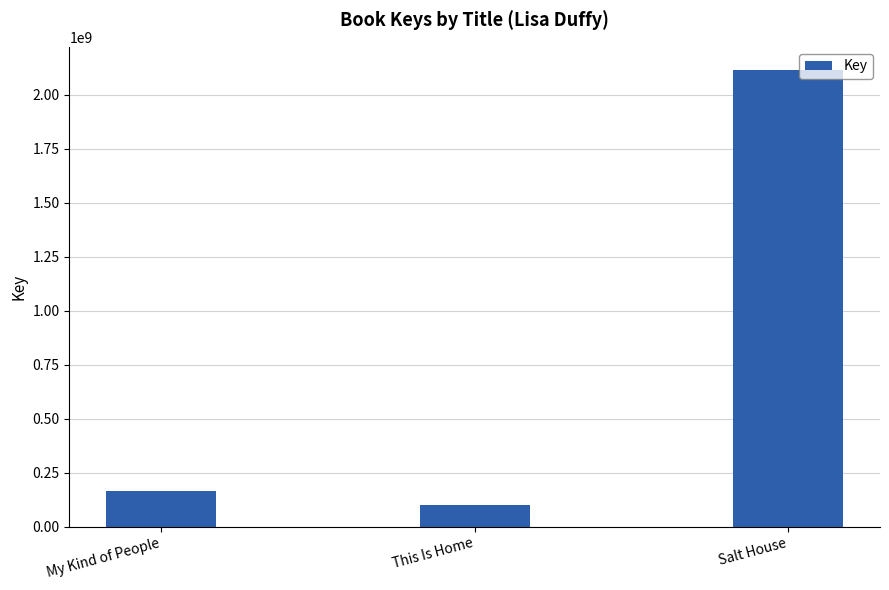

True or false: the data shows 1456703475 at Salt House.

False